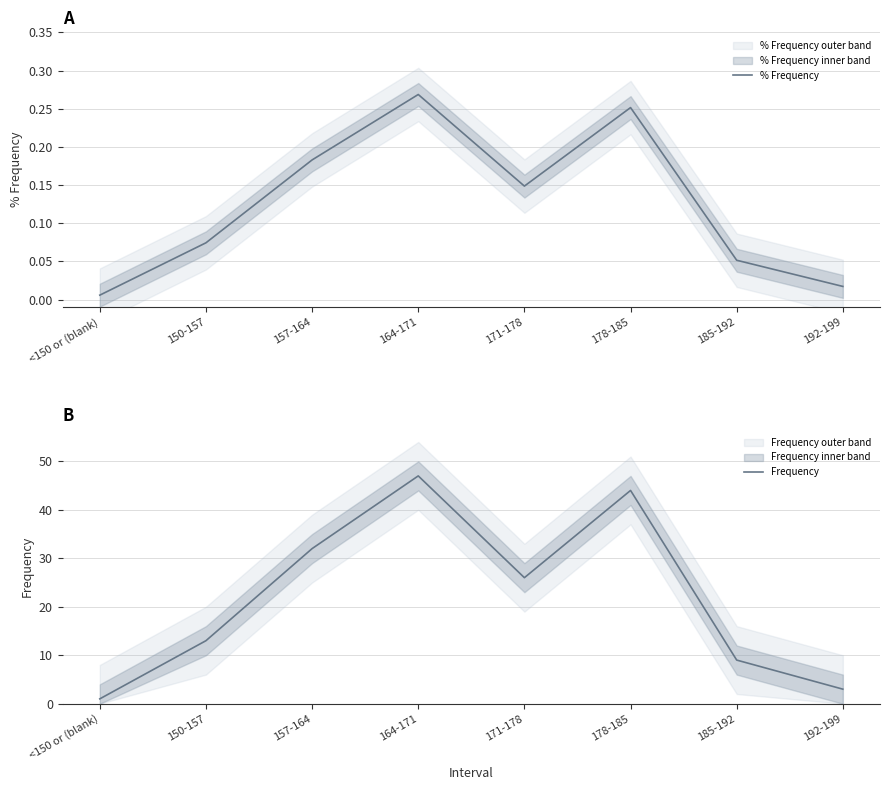

What is the value of the % Frequency point at the 3rd from the left?

0.2